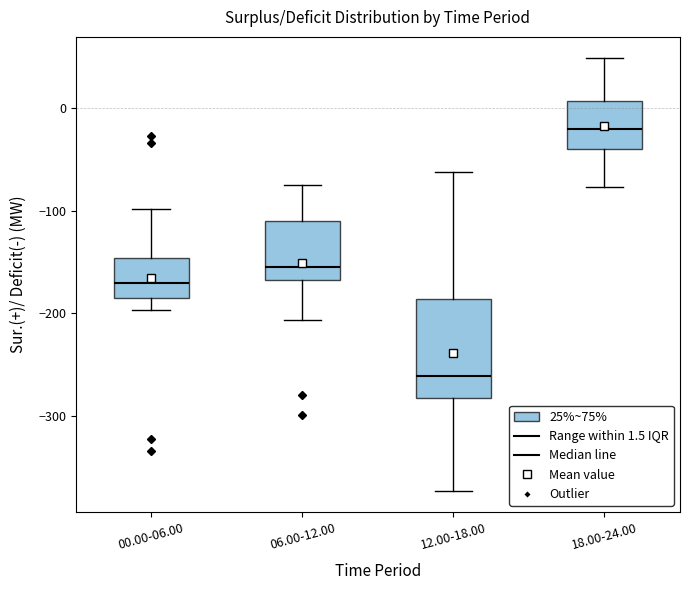

Reading left to right, transcribe this box plot: for each box, give where its median line is, the range the box spans, and where its two whiskers end, as read against the y-axis. The values are not printed on the chart, so give them approximately, as read against the axis.

00.00-06.00: median -170, box -190 to -150, whiskers -200 to -100
06.00-12.00: median -160, box -170 to -110, whiskers -210 to -80
12.00-18.00: median -260, box -280 to -190, whiskers -370 to -60
18.00-24.00: median -20, box -40 to 10, whiskers -80 to 50